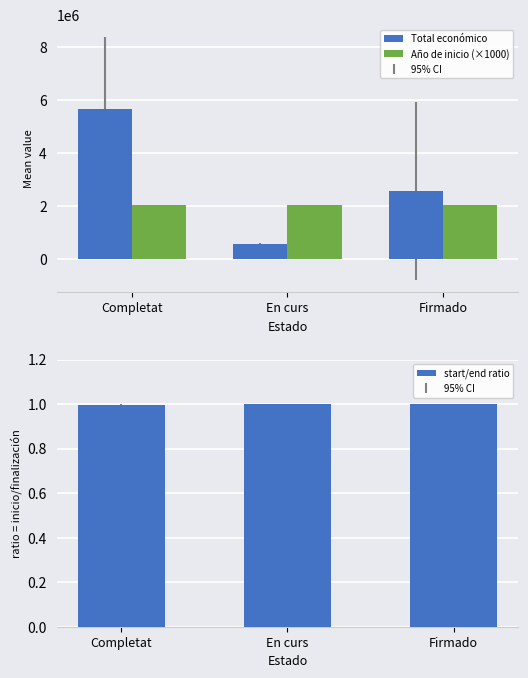

What is the label of the 1st bar from the left?

Completat